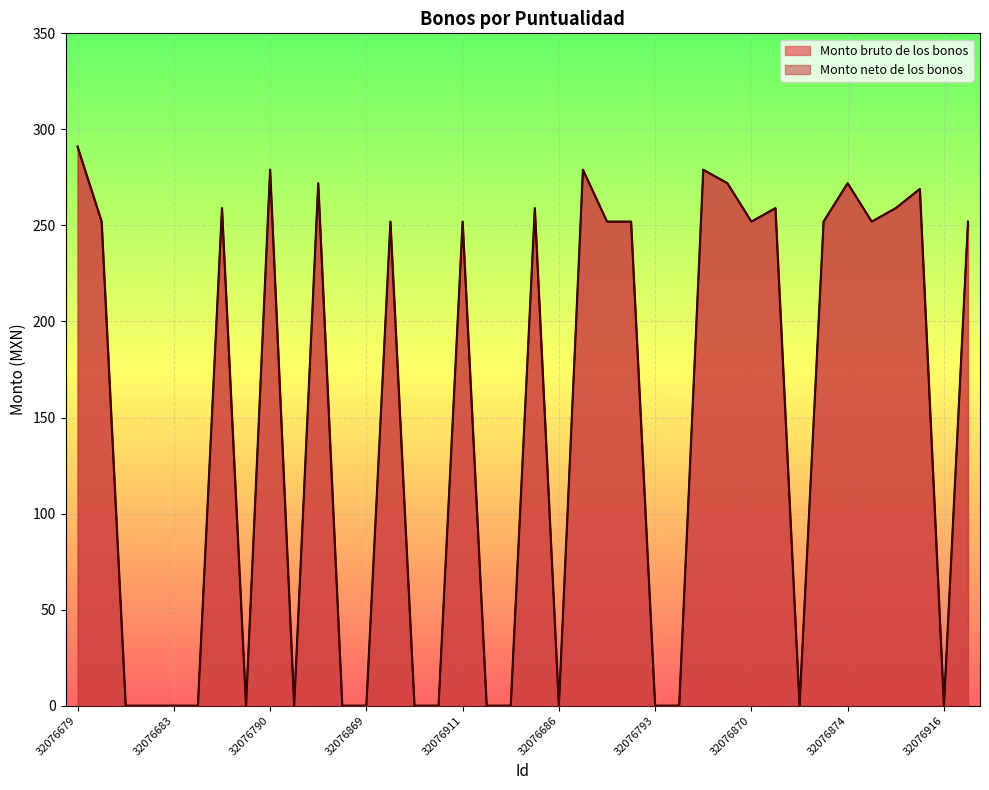

Which series has the largest range (max minus min)?

Monto bruto de los bonos